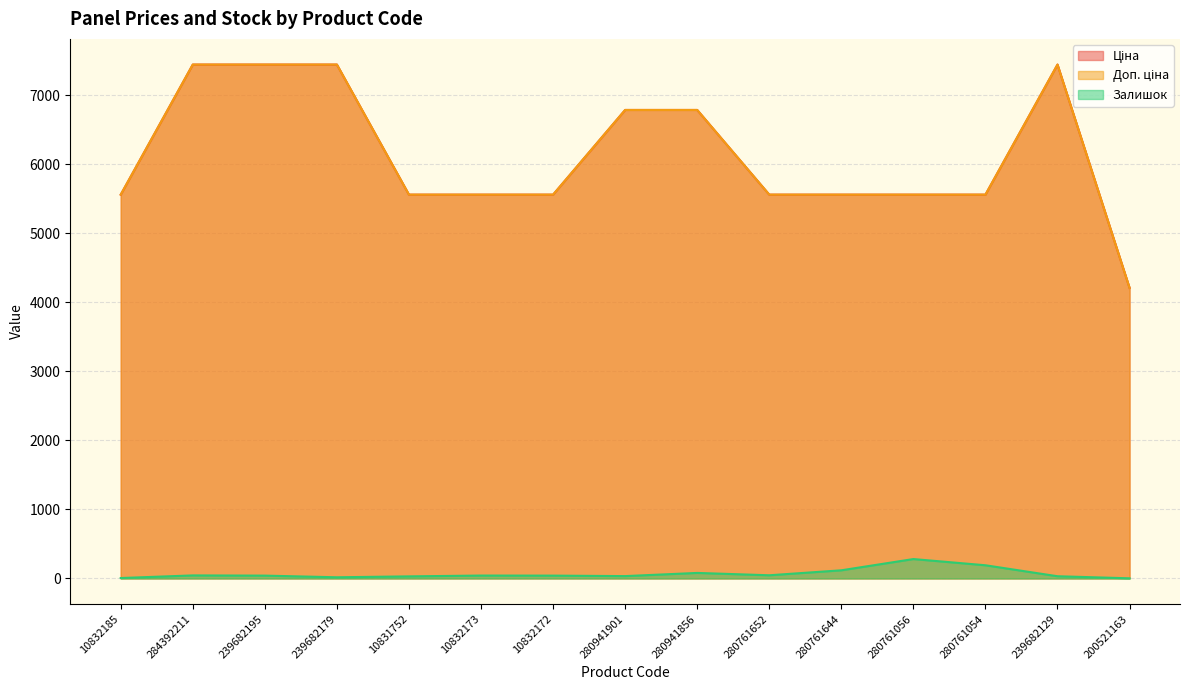

What is the difference between the second highest and second lowest values in the Ціна series?

1884.3